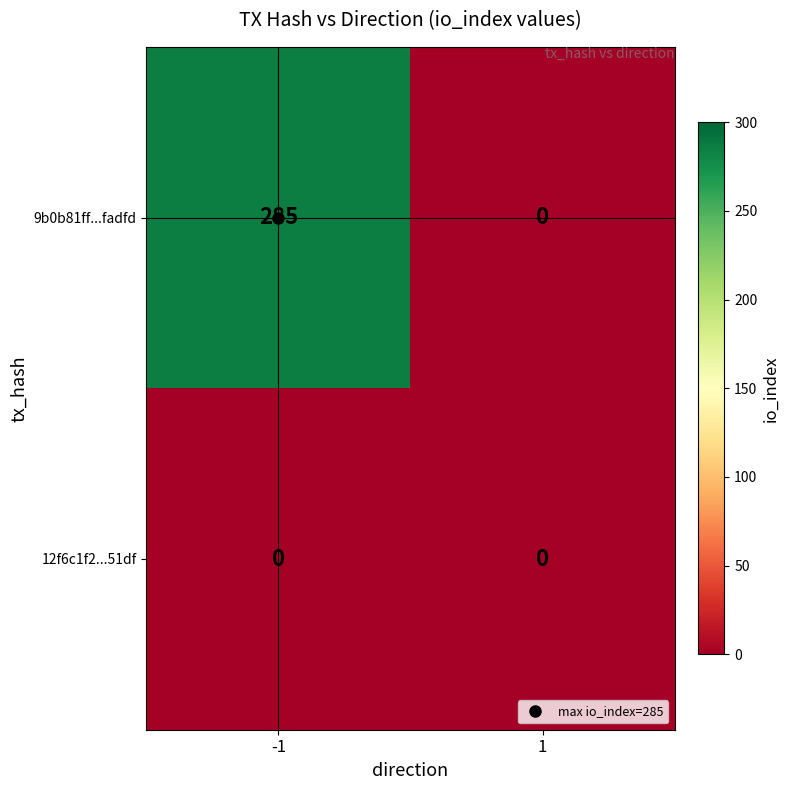

Rank the series by their maximum value, from lowest to highest.

12f6c1f2...51df, 9b0b81ff...fadfd